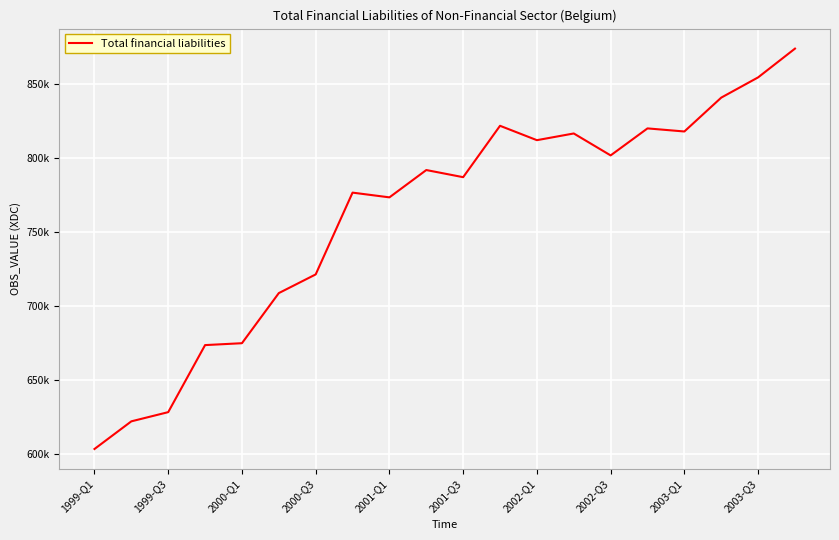

What is the average value?

761233.5